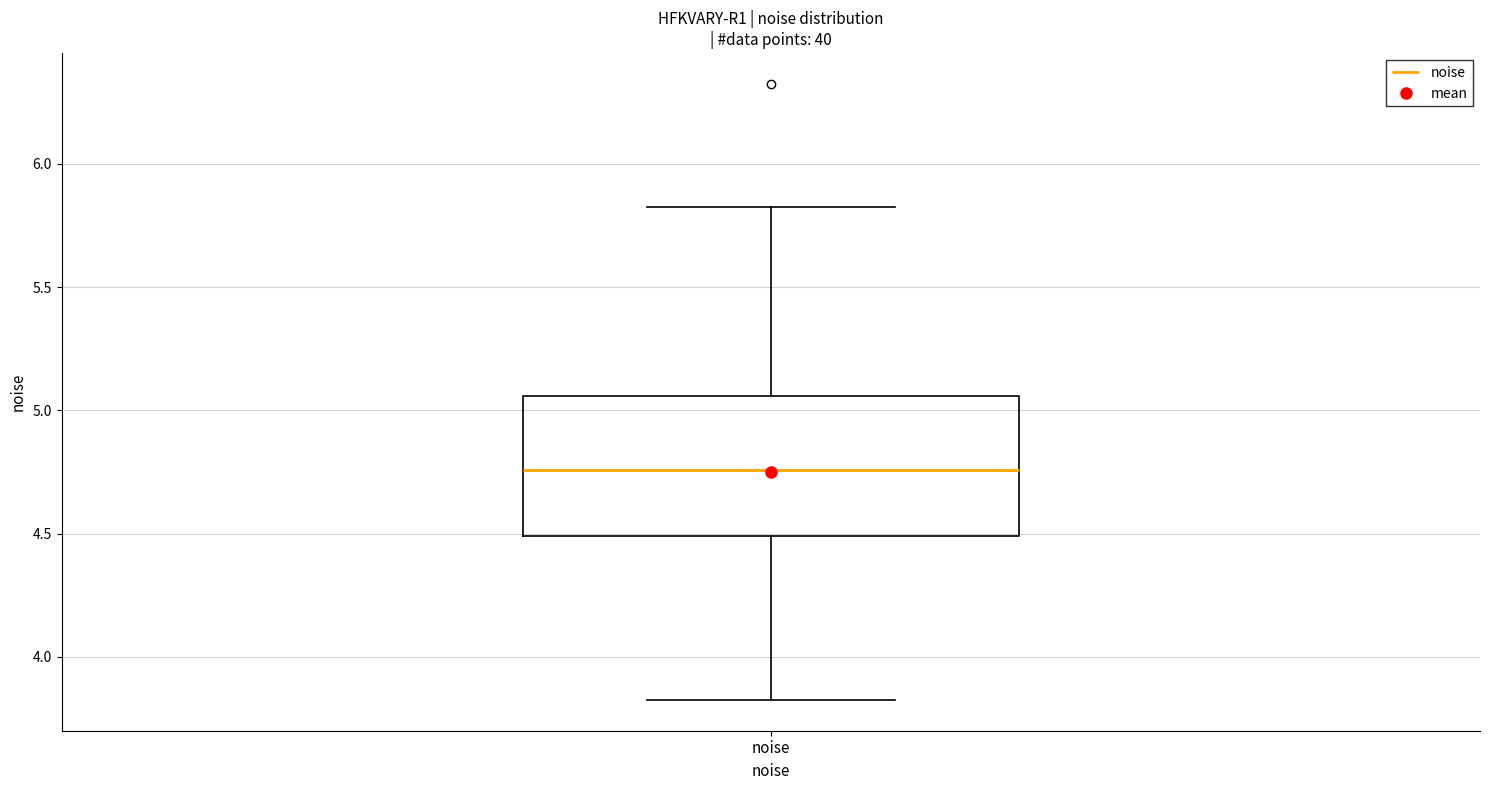

Read this box plot against the y-axis: the position of the median line, the range covered by the box, and the ends of both whiskers. The values are not printed on the chart, so give them approximately, as read against the axis.

median 4.75, box 4.50 to 5.05, whiskers 3.85 to 5.85